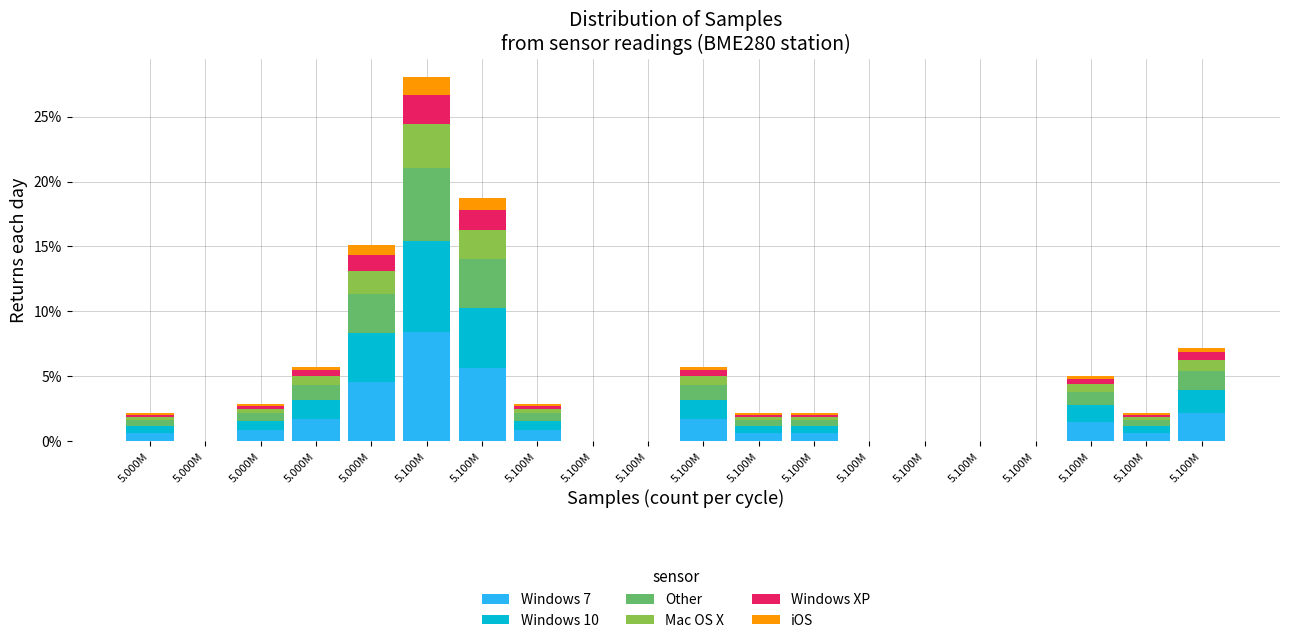

What are all the series names shown in the legend?

Windows 7, Windows 10, Other, Mac OS X, Windows XP, iOS